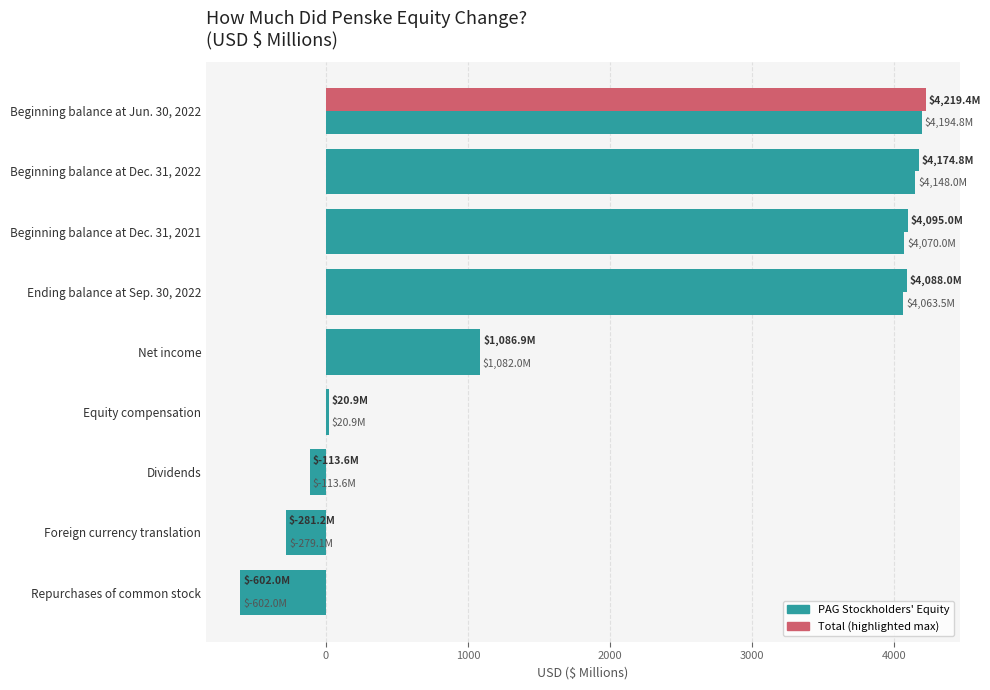

Reading left to right, what are all the values shown in this chart?

PAG Stockholders' Equity: 4194.8	4148.0	4070.0	4063.5	1082.0	20.9	-113.6	-279.1	-602.0
Total: 4219.4	4174.8	4095.0	4088.0	1086.9	20.9	-113.6	-281.2	-602.0